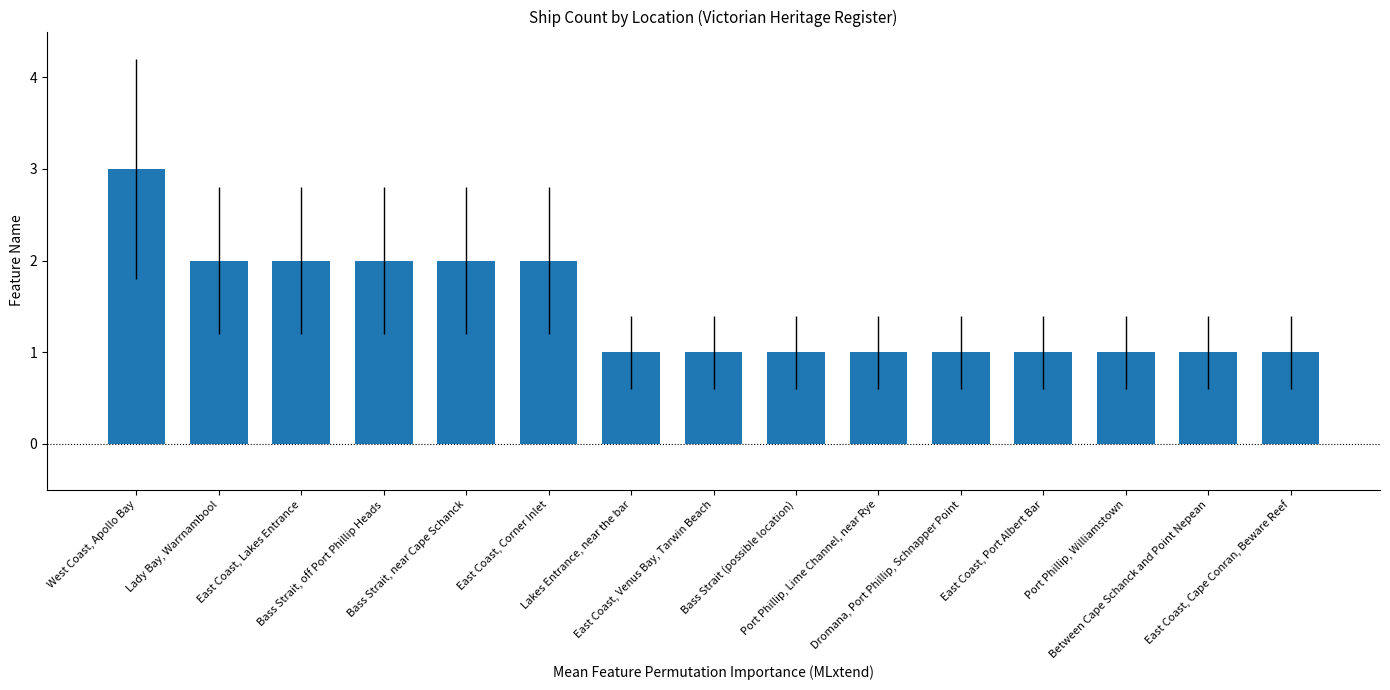

What is the maximum value shown in the chart?

3